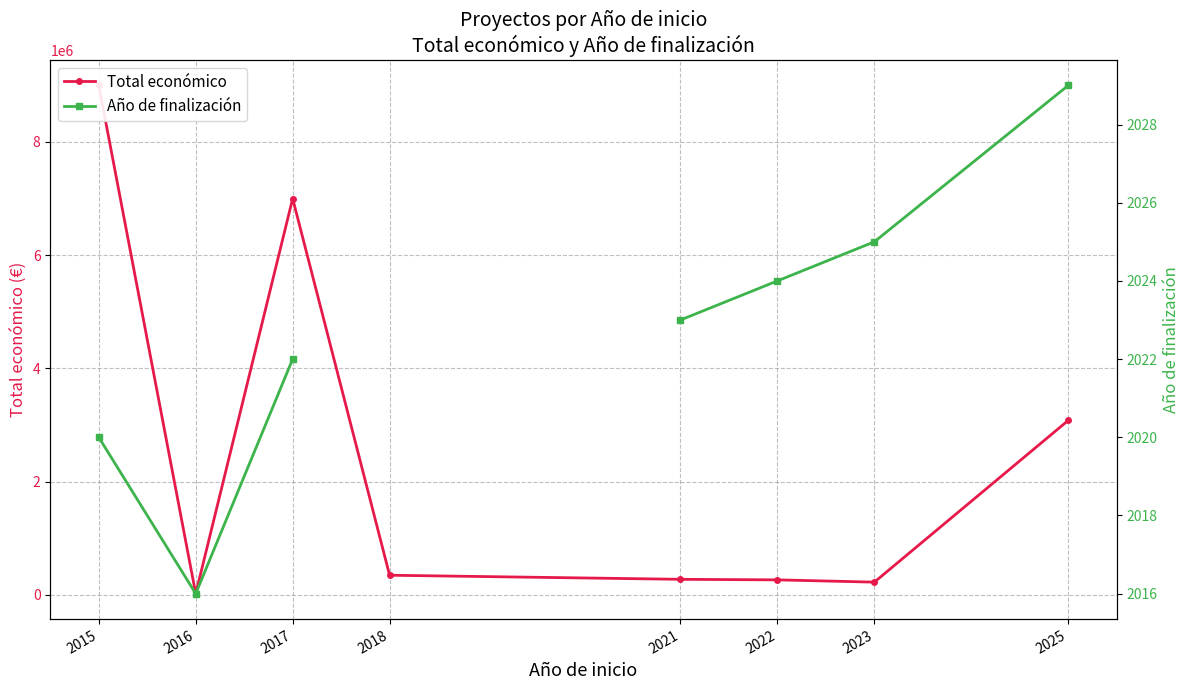

True or false: Total económico has more than 2 points higher than both neighbors.

False